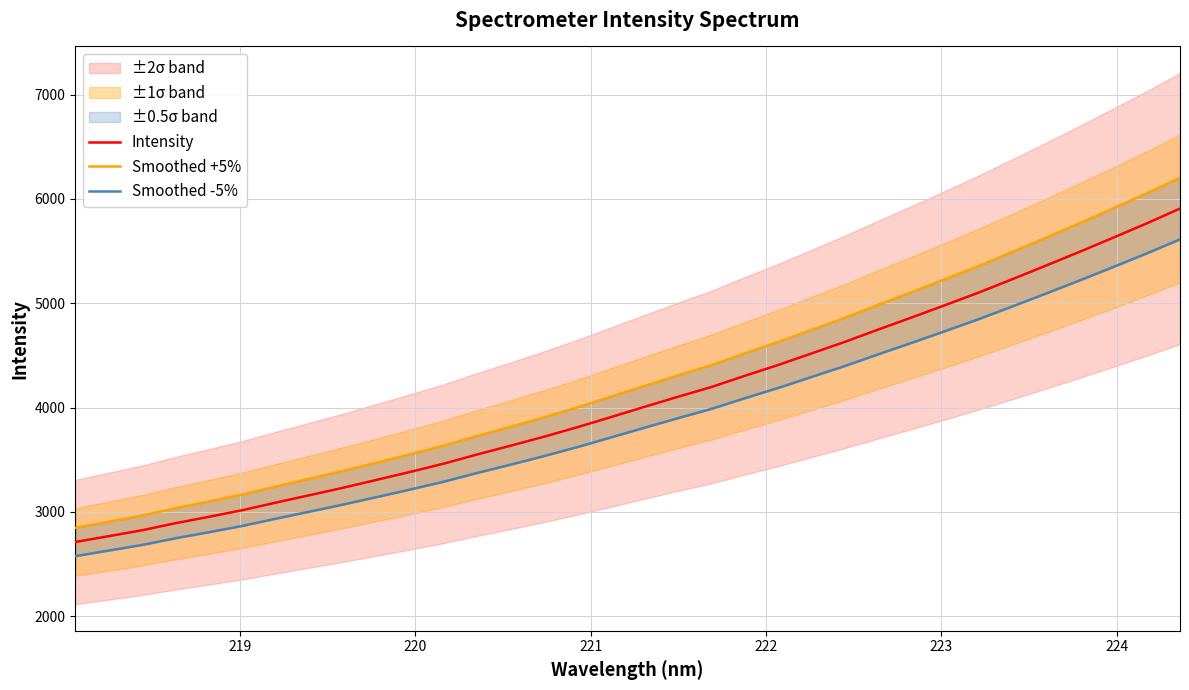

True or false: Intensity and Smoothed -5% cross at least once.

False